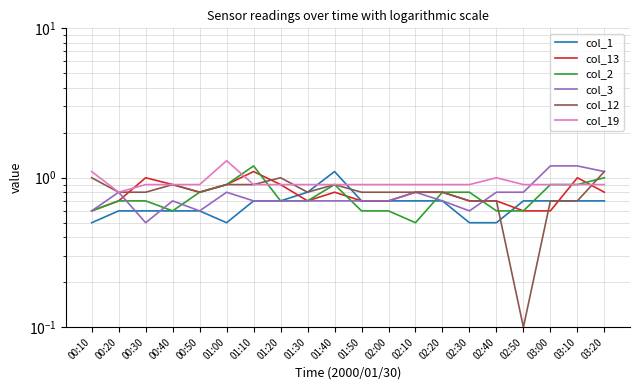

What is the lowest value of the col_3 series?

0.5